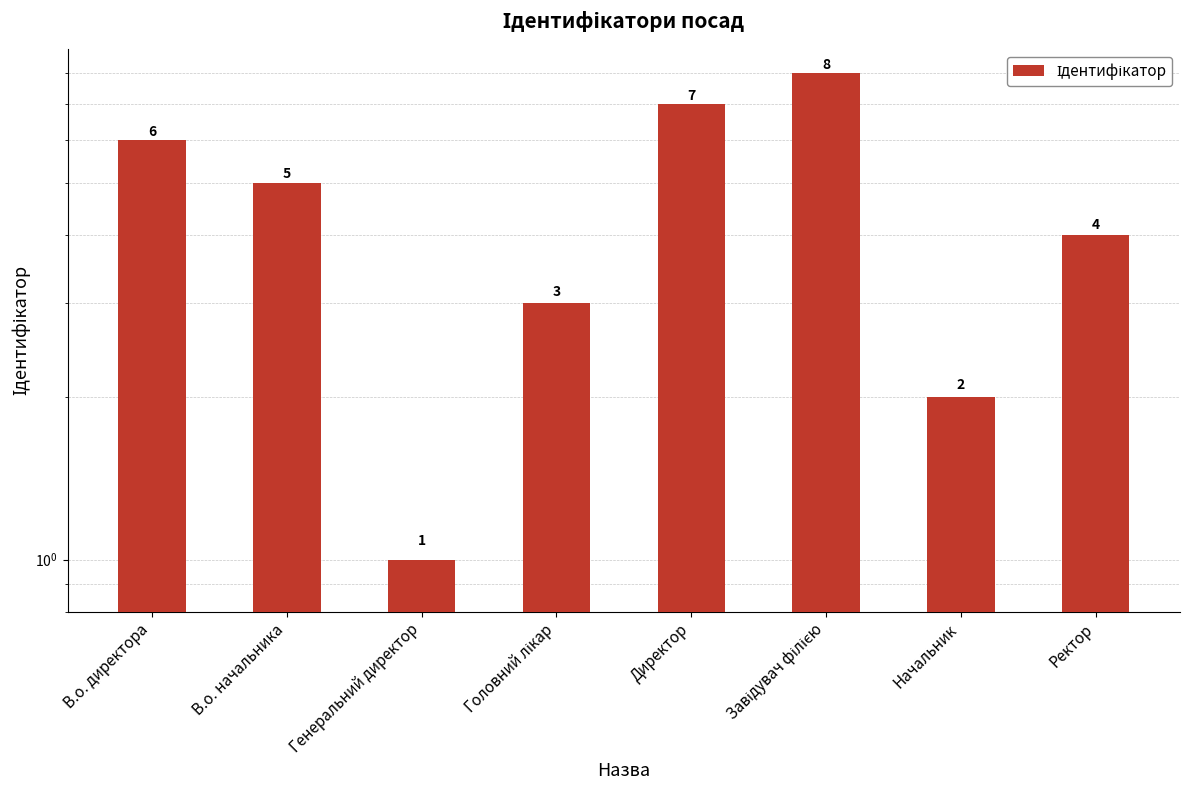

Are the bars grouped side by side (vs. stacked)?

No